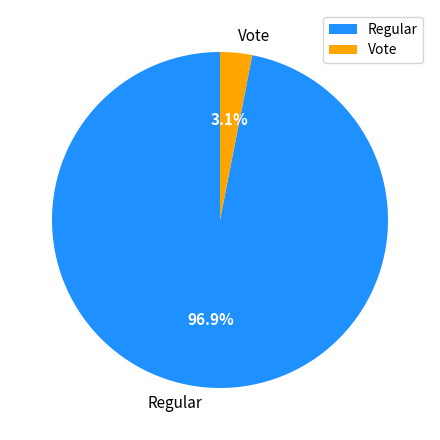

How many slices are in this pie chart?

2